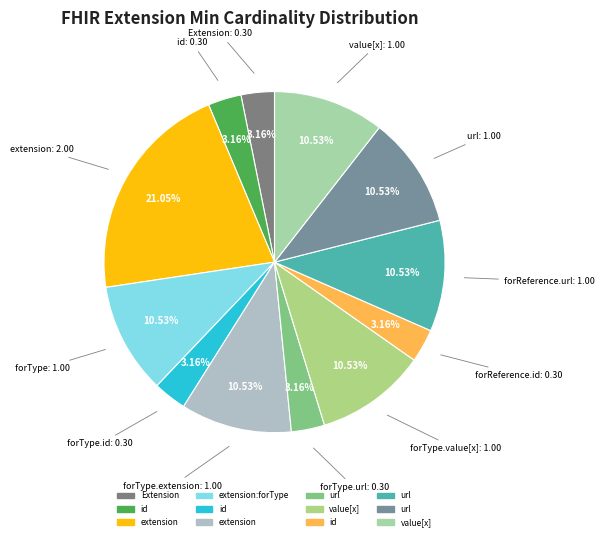

Does any single category account for the majority?

No